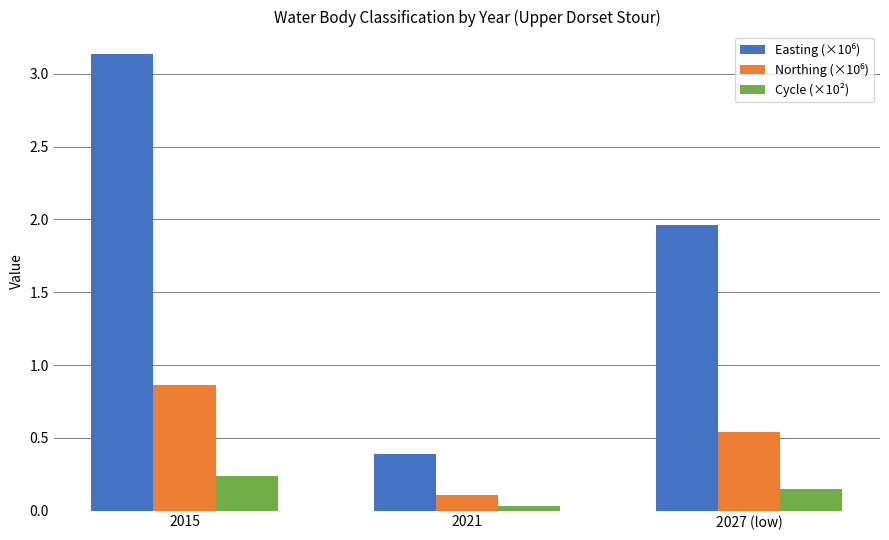

What is the label of the 1st bar from the right?

2027 (low)